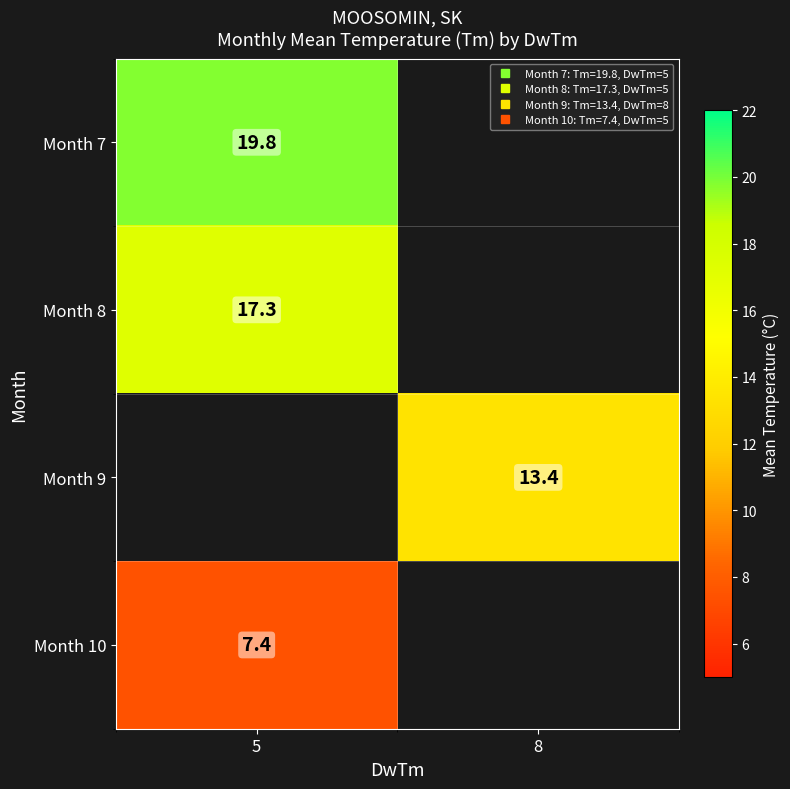

What is the highest value of the Month 7 series?

19.8